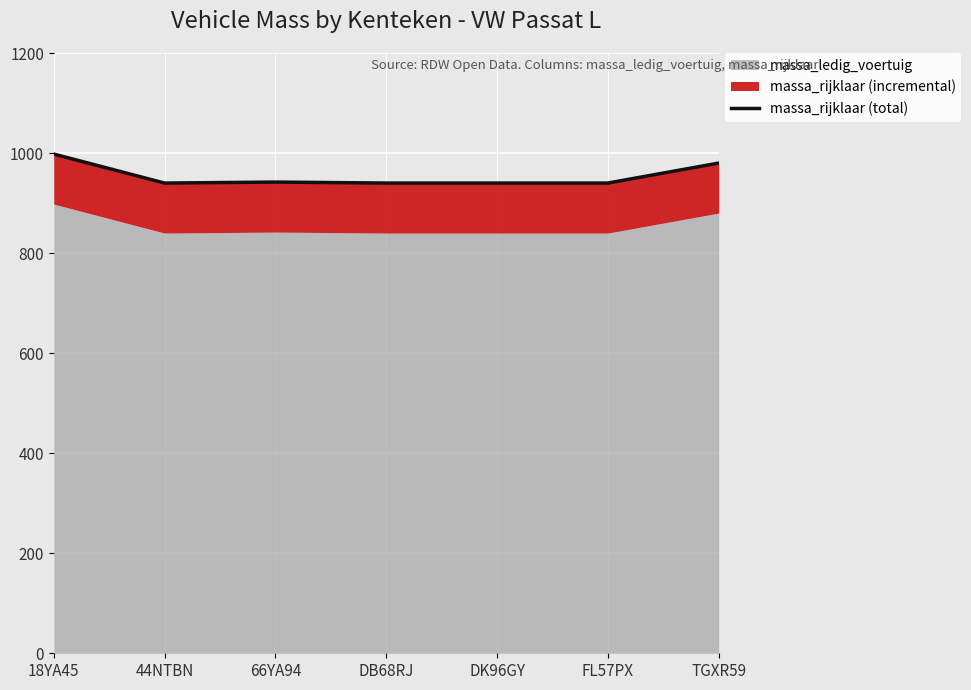

What is the average value?

954